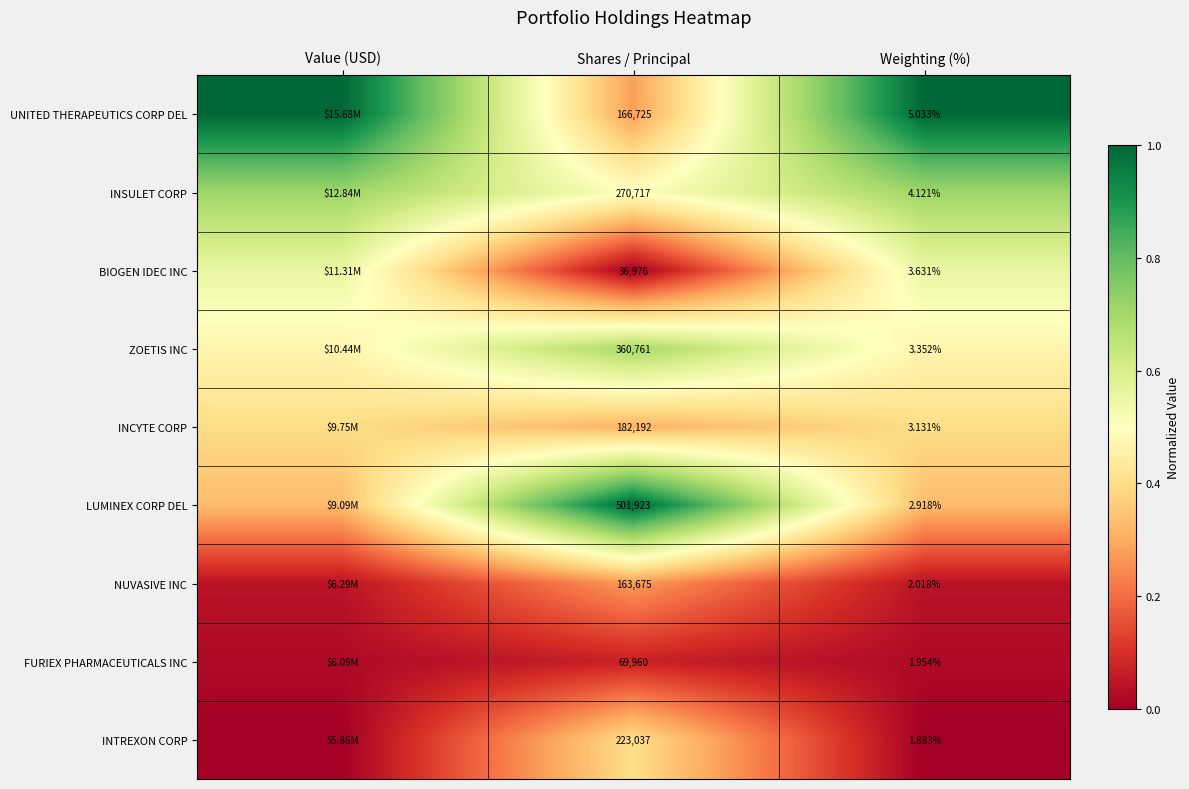

What is the greatest value displayed?

1.0